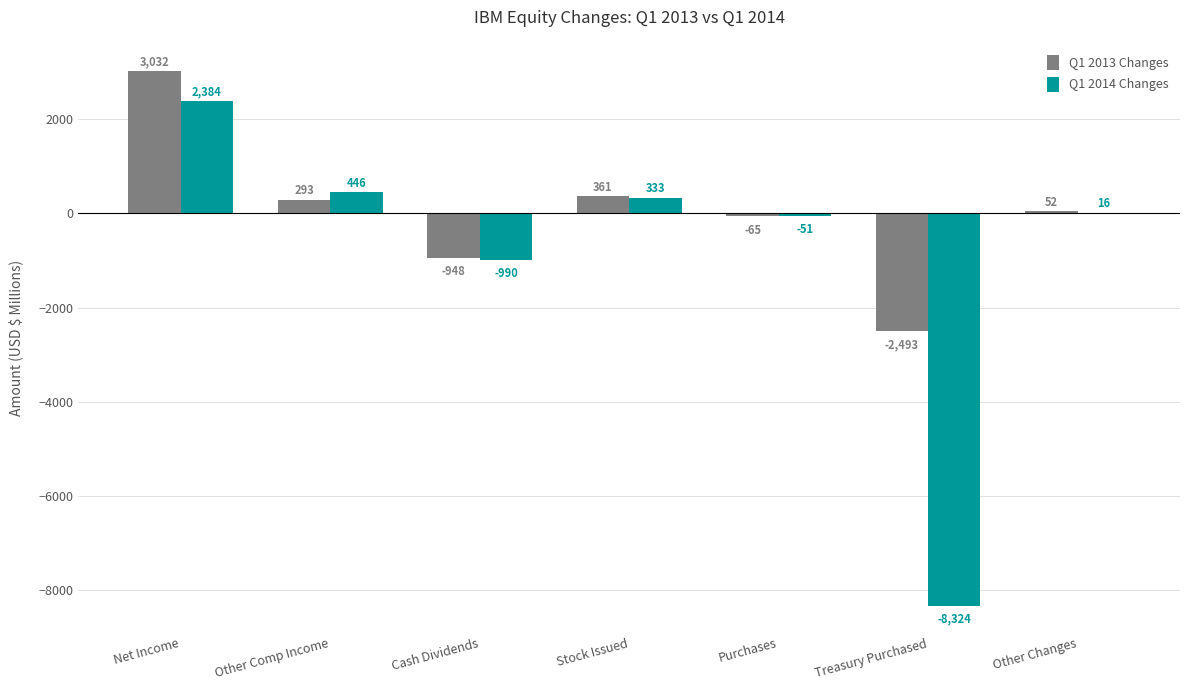

Reading left to right, list all the values displayed in this chart.

Q1 2013 Changes: Net Income=3032	Other Comp Income=293	Cash Dividends=-948	Stock Issued=361	Purchases=-65	Treasury Purchased=-2493	Other Changes=52
Q1 2014 Changes: Net Income=2384	Other Comp Income=446	Cash Dividends=-990	Stock Issued=333	Purchases=-51	Treasury Purchased=-8324	Other Changes=16